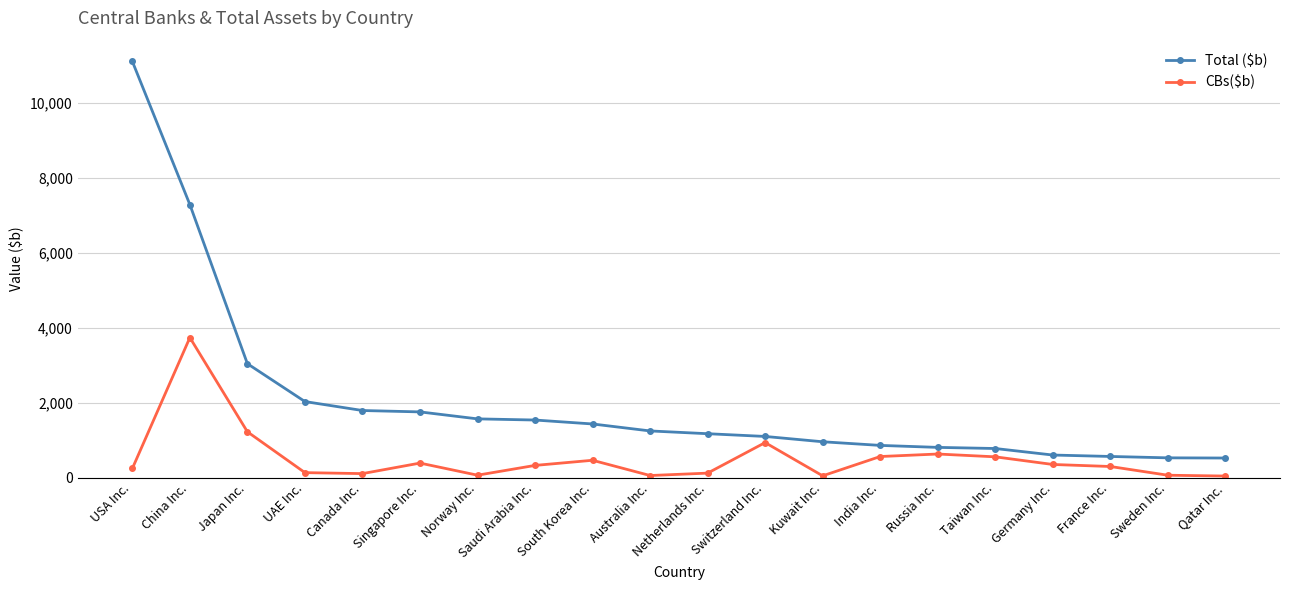

What is the label of the 16th point from the left?

Taiwan Inc.